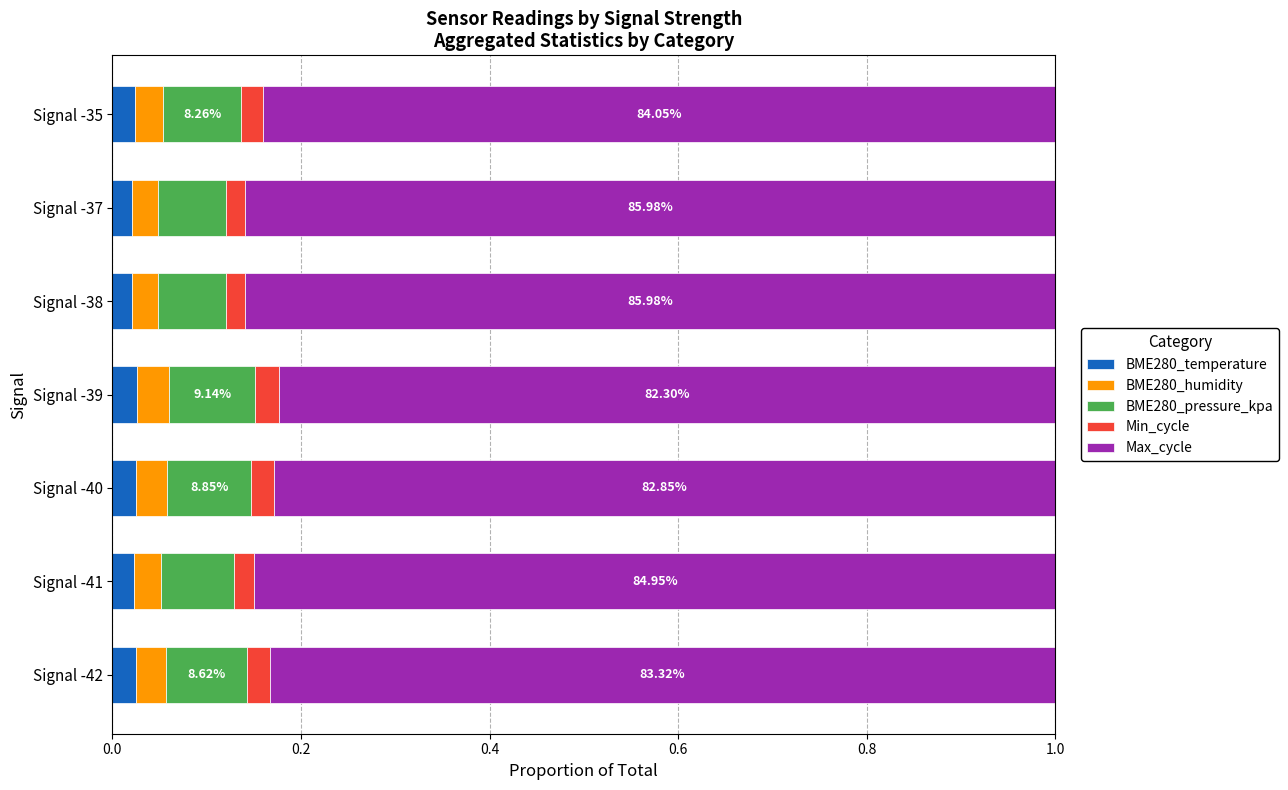

What is the total value across all series at Signal -37?

1.0